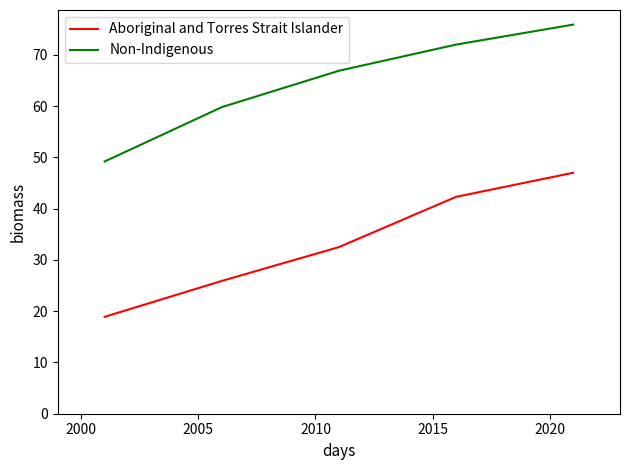

Rank the series by their average value, from highest to lowest.

Non-Indigenous, Aboriginal and Torres Strait Islander